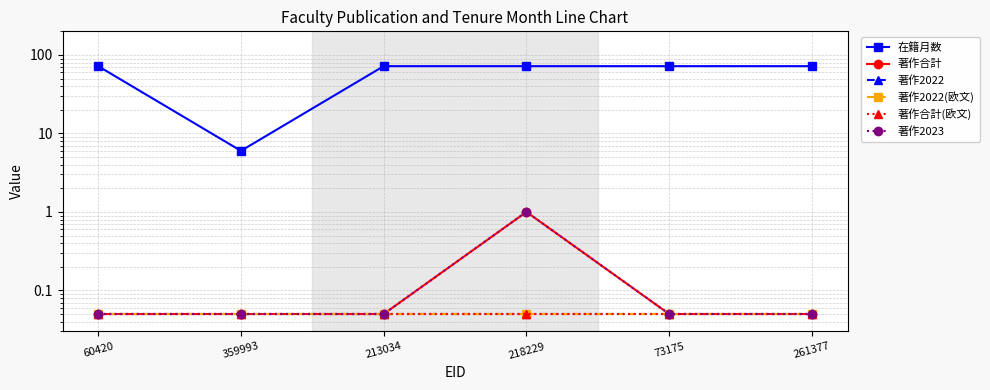

True or false: 在籍月数 and 著作2023 cross at least once.

False